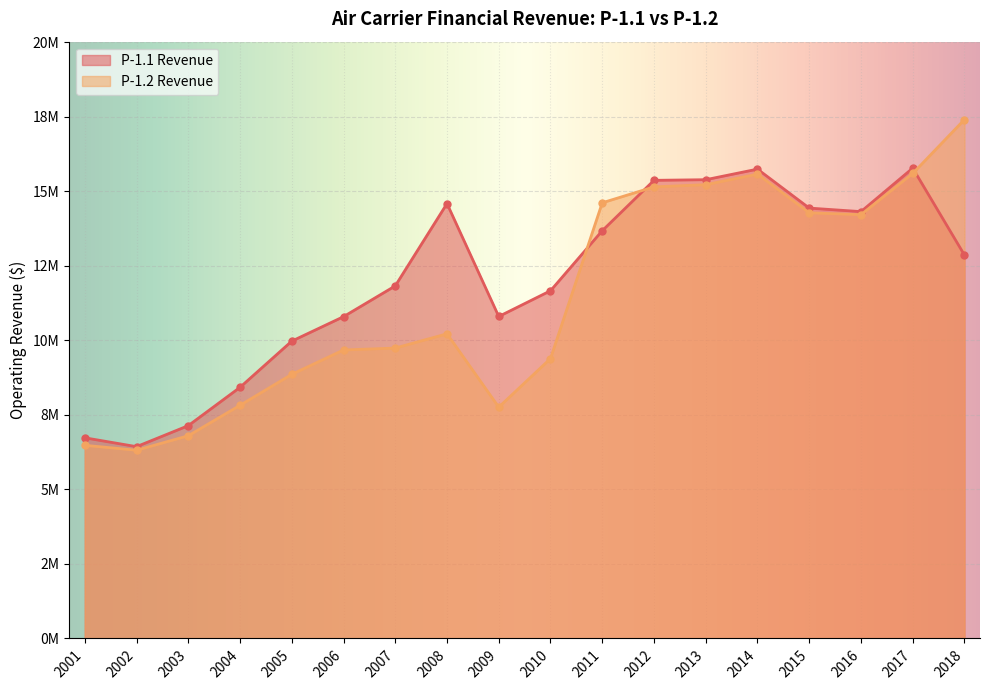

Does the chart display data point markers on the line(s)?

Yes